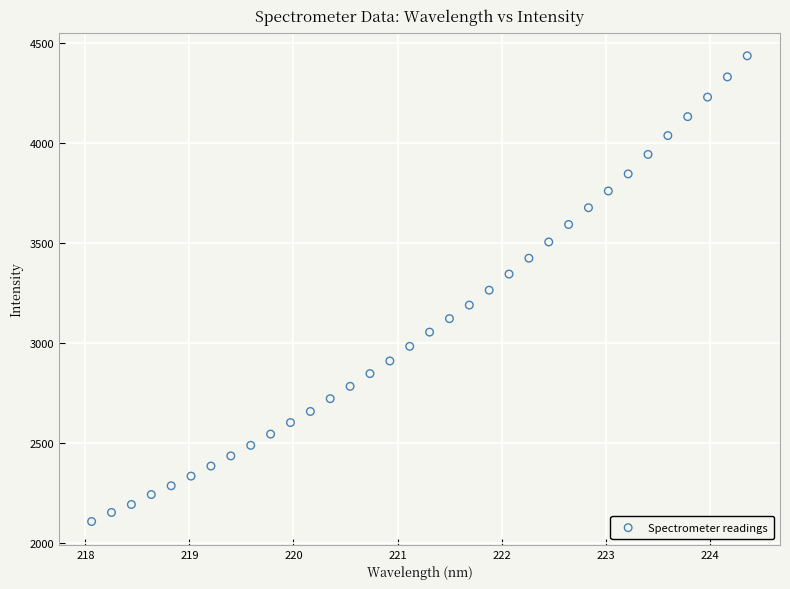

What is the range of X values (max minus min)?

6.3